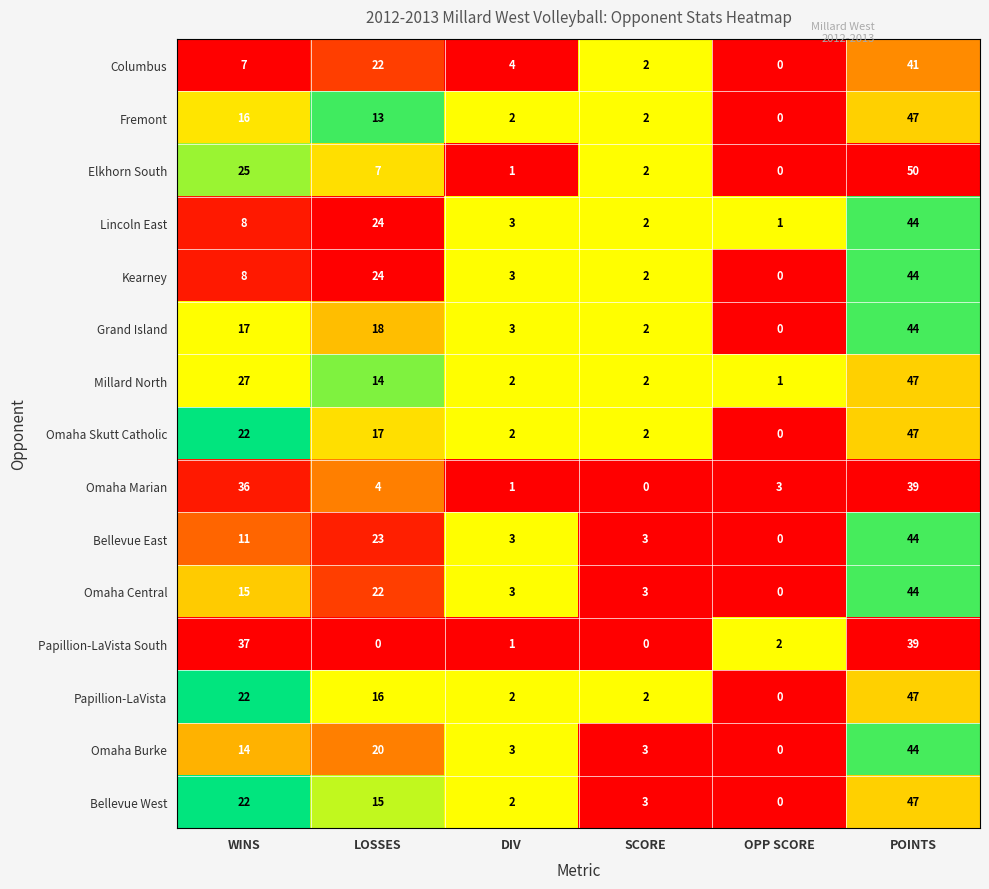

What is the difference between the second highest and minimum values in the Bellevue West series?

22